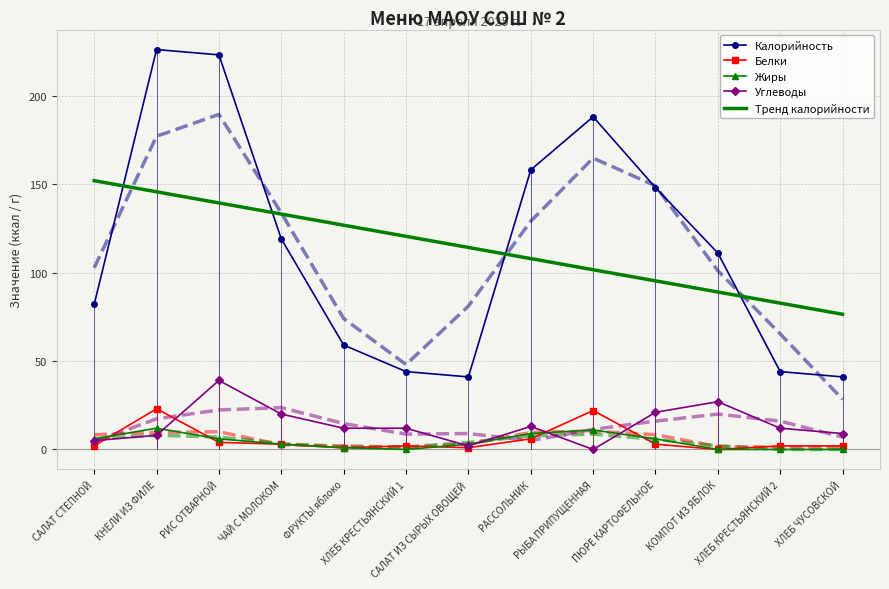

Where is Углеводы nearest to the value 19?

ЧАЙ С МОЛОКОМ